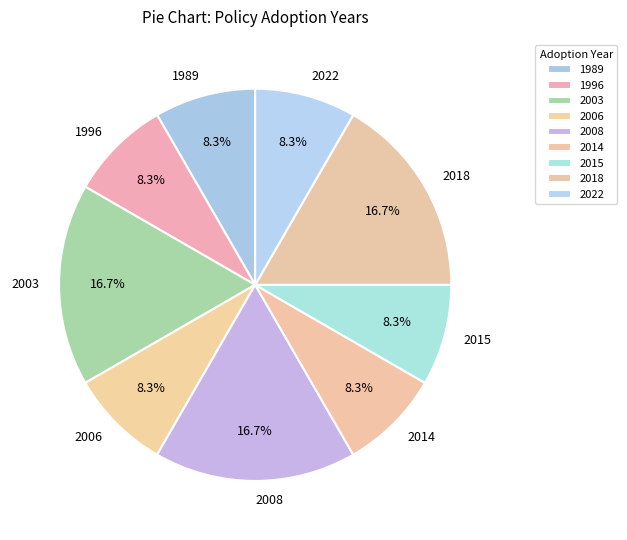

Which has a higher value, 2003 or 2022?

2003